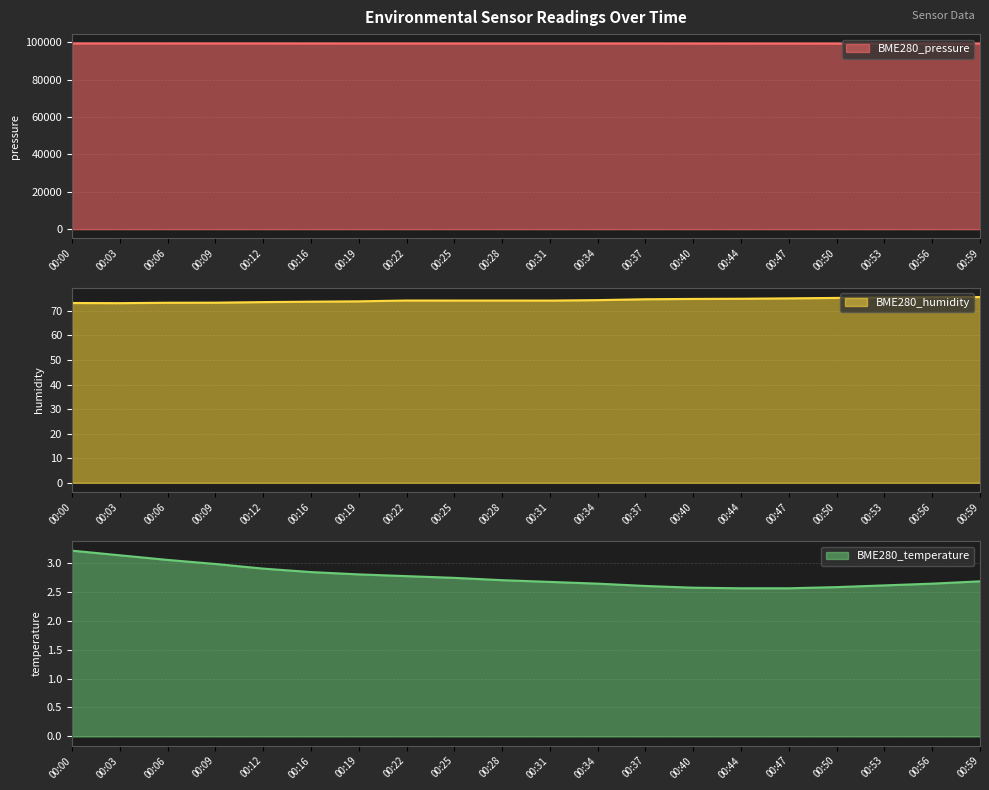

Reading right to left, transcribe all the data shown in this chart.

BME280_pressure: 00:59=99235.3	00:56=99239.9	00:53=99240.3	00:50=99245.5	00:47=99248.2	00:44=99252.3	00:40=99253.3	00:37=99258.9	00:34=99266.0	00:31=99264.4	00:28=99267.7	00:25=99270.4	00:22=99269.8	00:19=99271.2	00:16=99279.0	00:12=99285.5	00:09=99289.9	00:06=99295.2	00:03=99293.7	00:00=99301.4
BME280_humidity: 00:59=75.6	00:56=75.6	00:53=75.4	00:50=75.3	00:47=75.1	00:44=74.9	00:40=74.9	00:37=74.7	00:34=74.4	00:31=74.2	00:28=74.2	00:25=74.2	00:22=74.2	00:19=73.9	00:16=73.8	00:12=73.6	00:09=73.3	00:06=73.3	00:03=73.2	00:00=73.2
BME280_temperature: 00:59=2.7	00:56=2.6	00:53=2.6	00:50=2.6	00:47=2.6	00:44=2.6	00:40=2.6	00:37=2.6	00:34=2.6	00:31=2.7	00:28=2.7	00:25=2.7	00:22=2.8	00:19=2.8	00:16=2.8	00:12=2.9	00:09=3.0	00:06=3.0	00:03=3.1	00:00=3.2